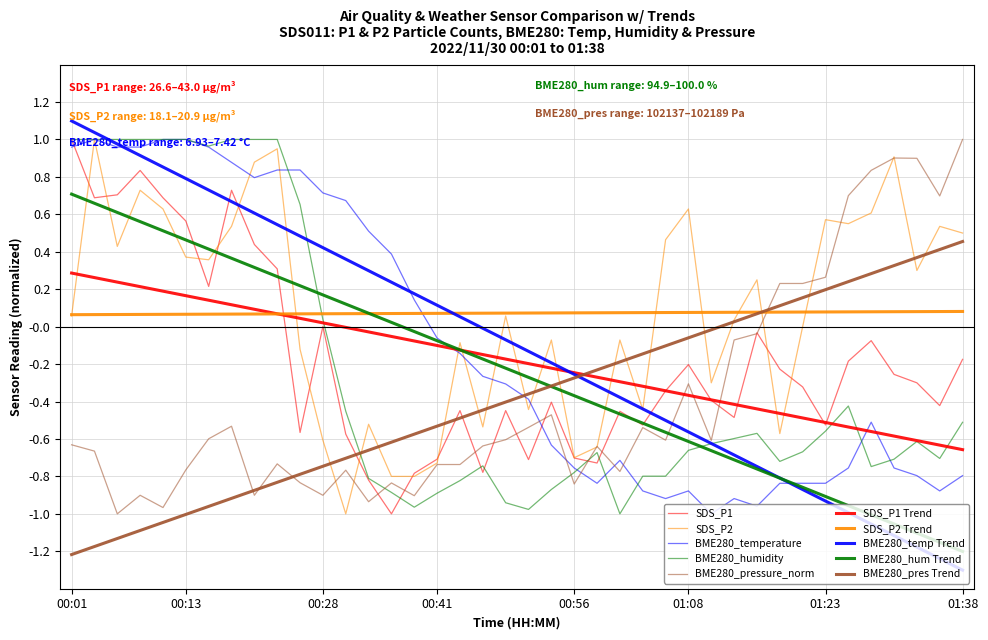

Which series has the largest total across all categories?

SDS_P2